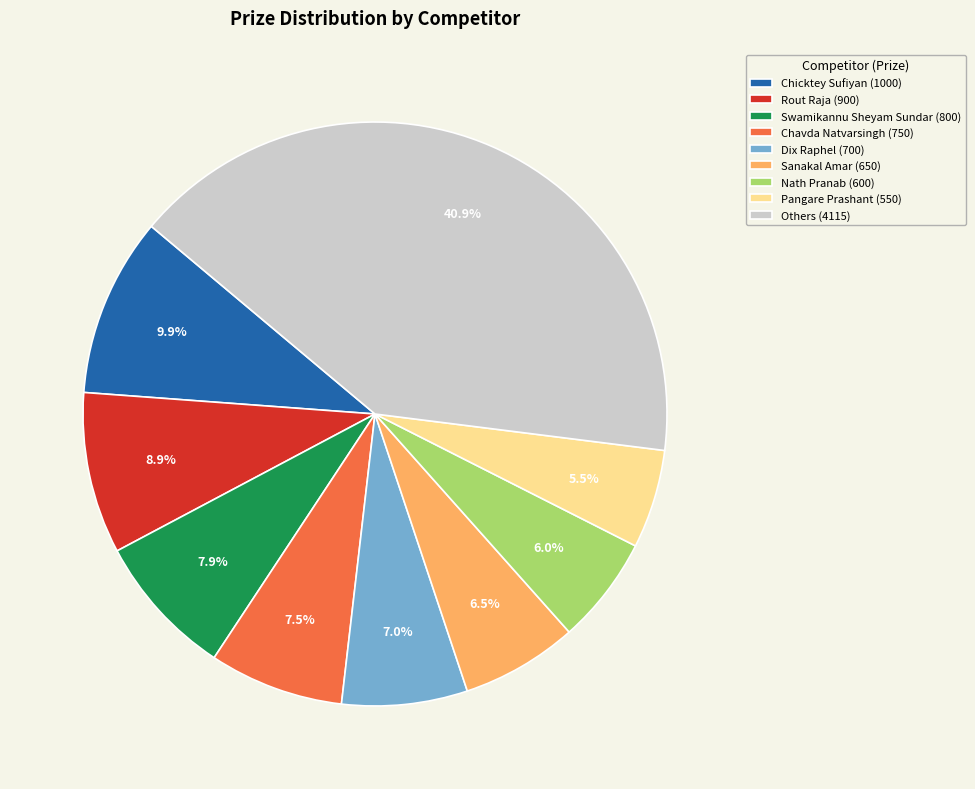

Is there a majority slice in this chart?

No